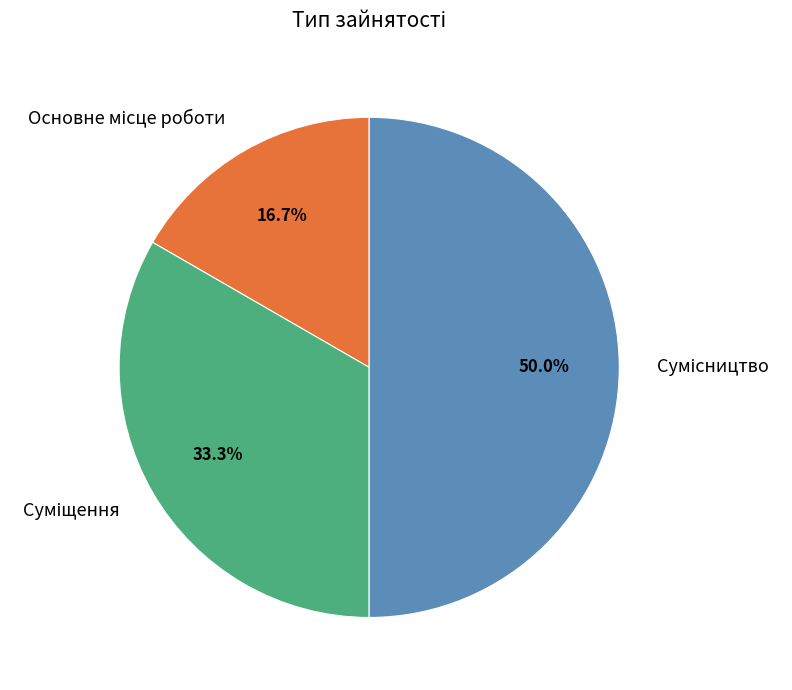

How many slices are in this pie chart?

3